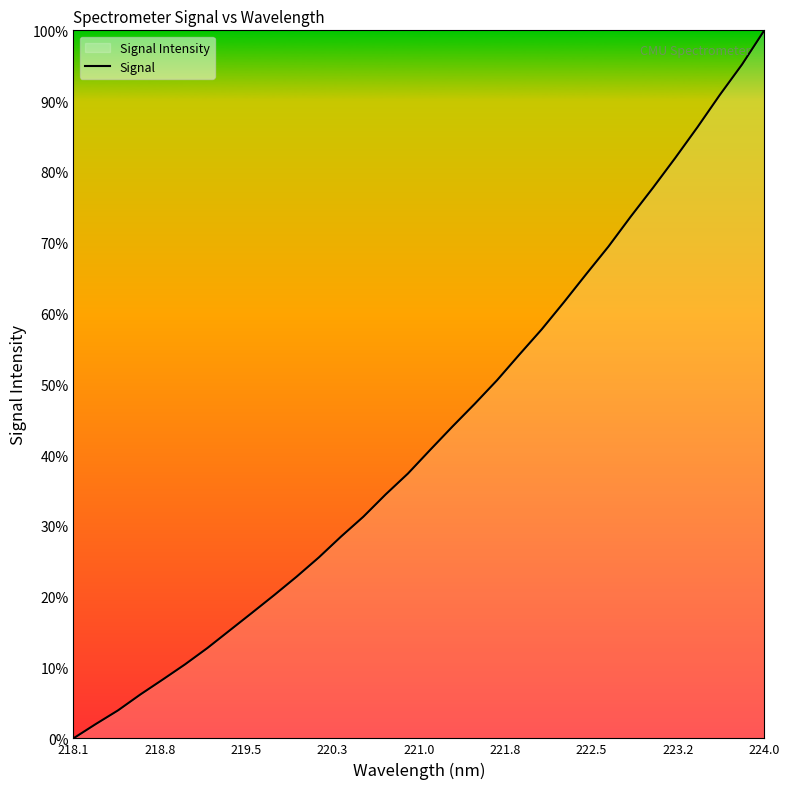

Reading left to right, what are all the values shown in this chart?

2169.3	2216.3	2261.4	2313.7	2362.7	2412.7	2466.3	2524.3	2582.2	2640.8	2701.1	2764.7	2833.6	2898.9	2972.2	3041.0	3119.0	3195.9	3270.6	3348.2	3432.5	3515.3	3604.9	3697.3	3788.2	3886.7	3981.7	4079.9	4181.4	4287.2	4387.5	4499.9